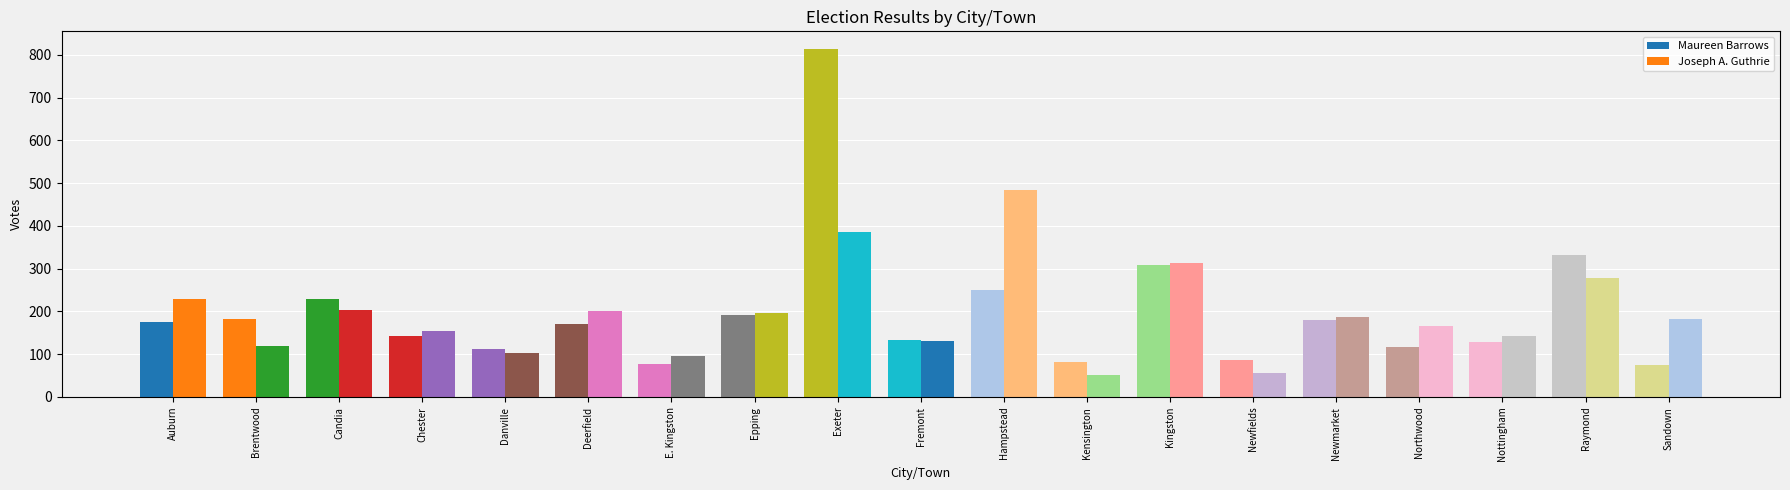

What is the difference between the maximum and minimum values in the Joseph A. Guthrie series?

432